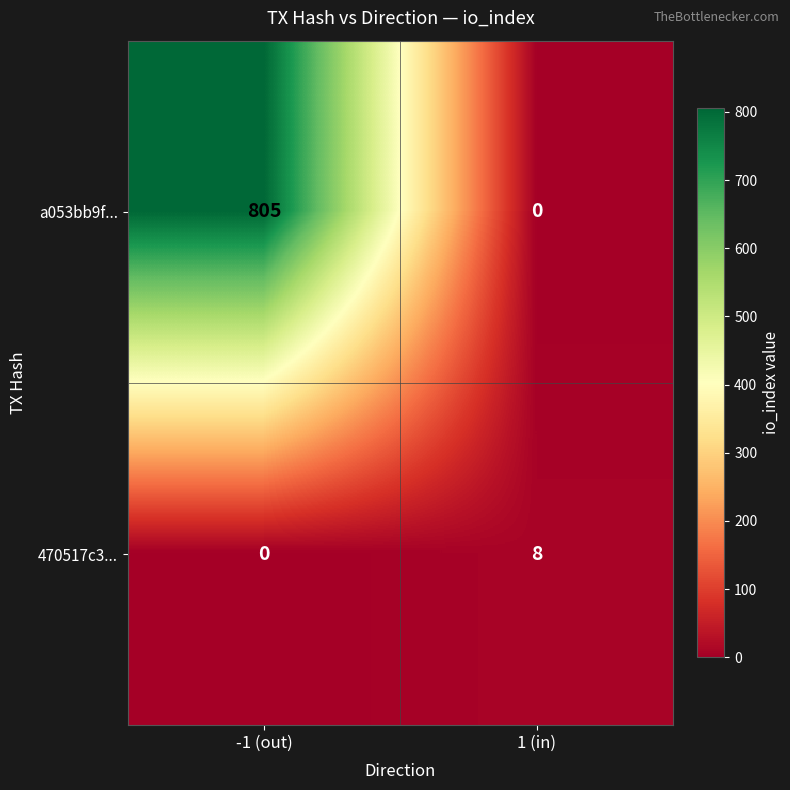

Between -1 (out) and 1 (in), which series saw the biggest shift?

a053bb9f...